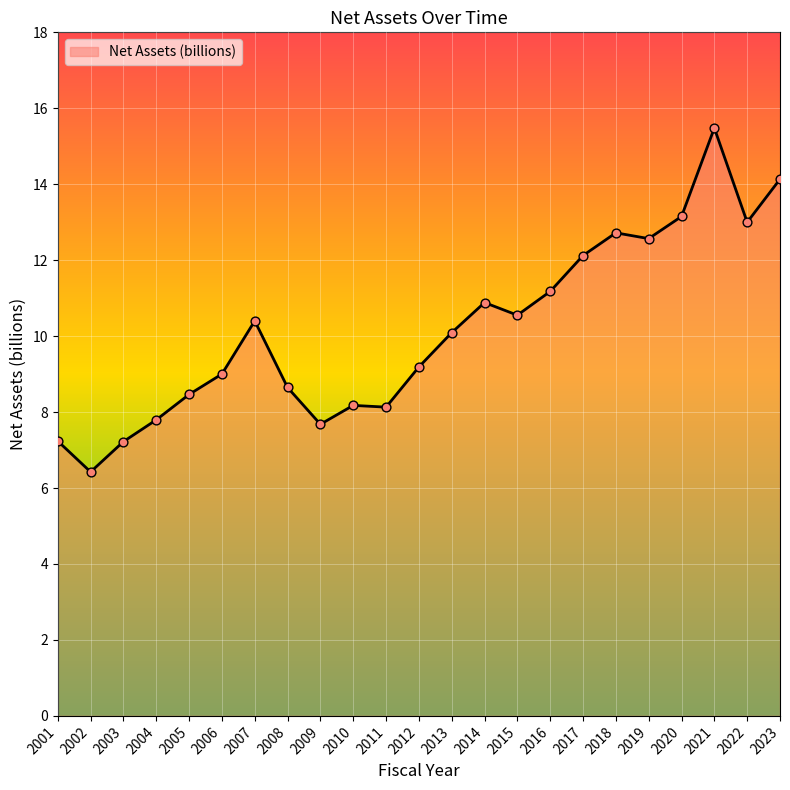

What is the ratio of the value at 2005 to the value at 2007?

0.8